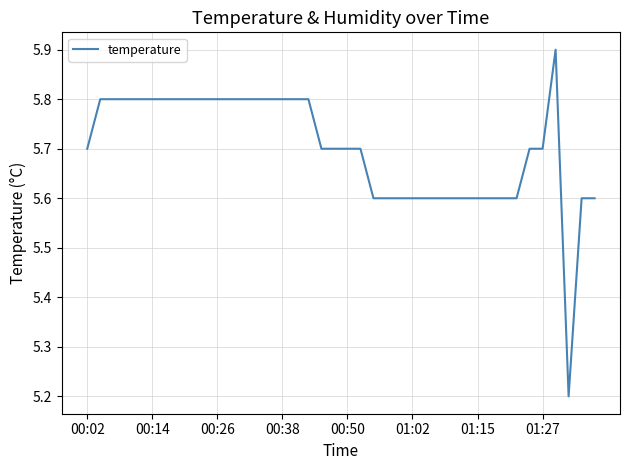

What is the maximum value shown in the chart?

5.9